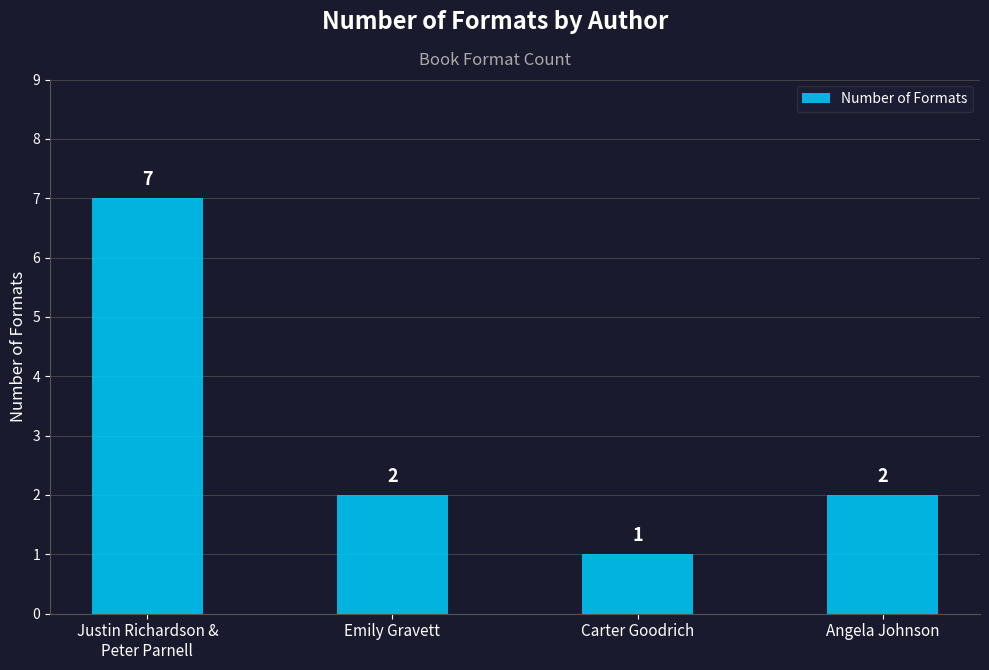

What is the ratio of the value at Carter Goodrich to the value at Emily Gravett?

0.5